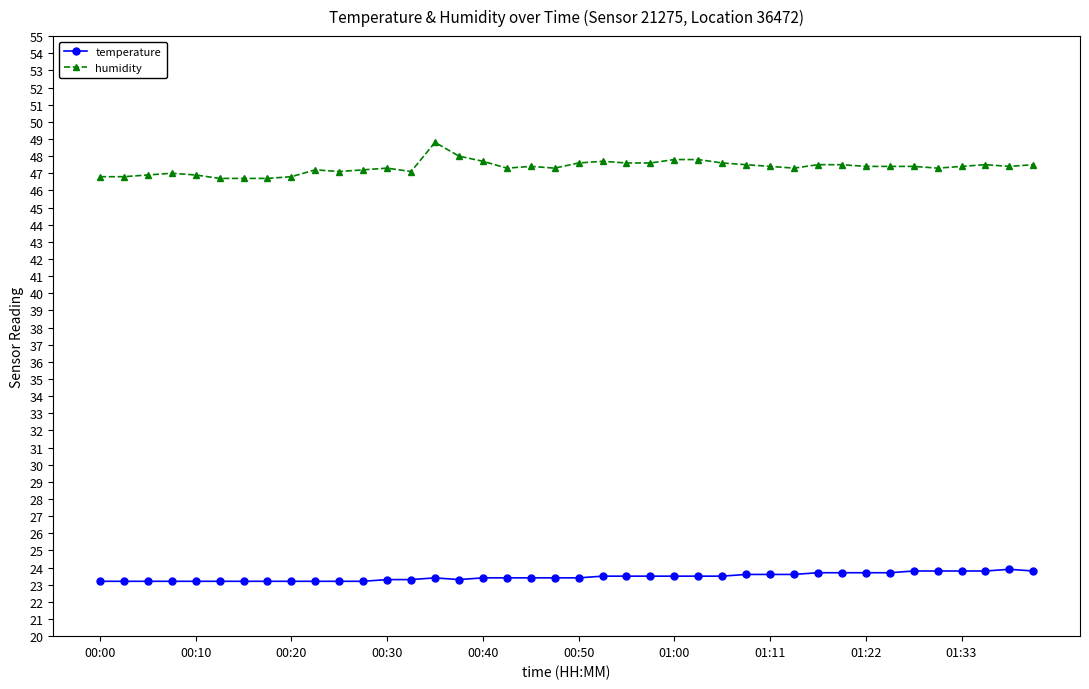

Which series has the largest total across all categories?

humidity